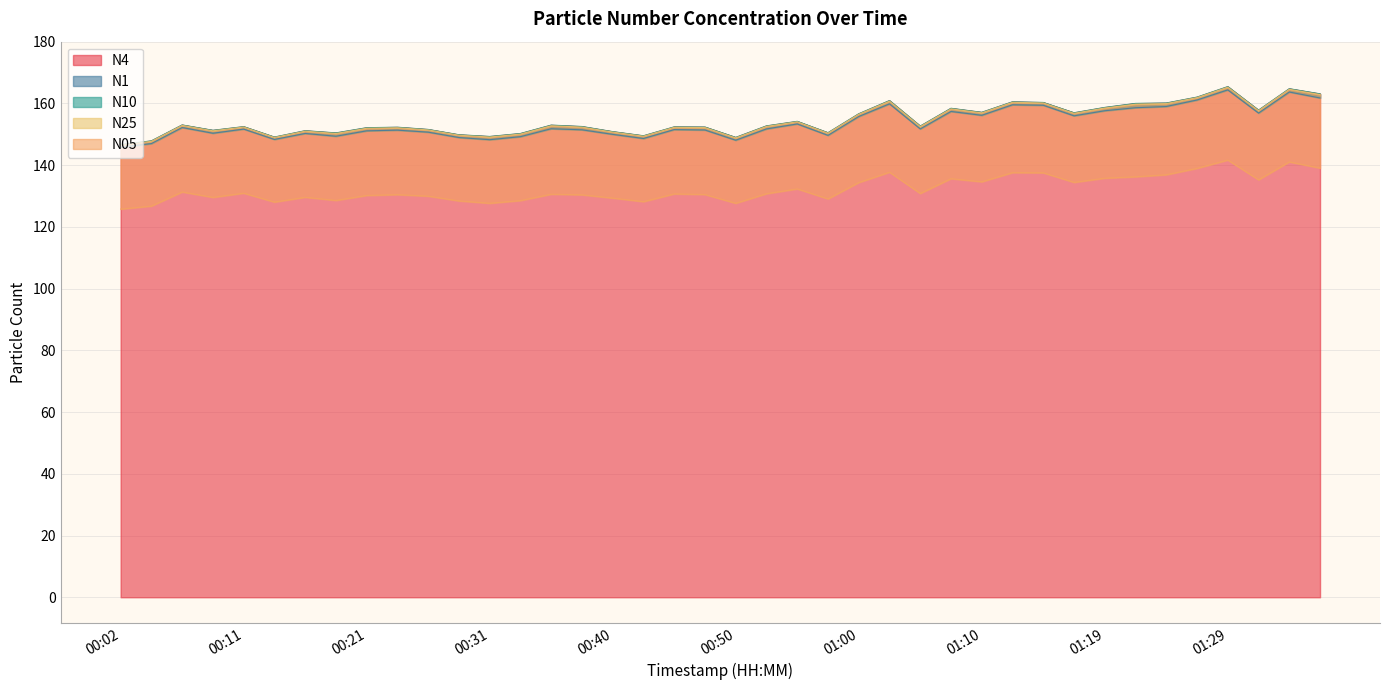

What is the label of the 22nd point from the left?

00:53